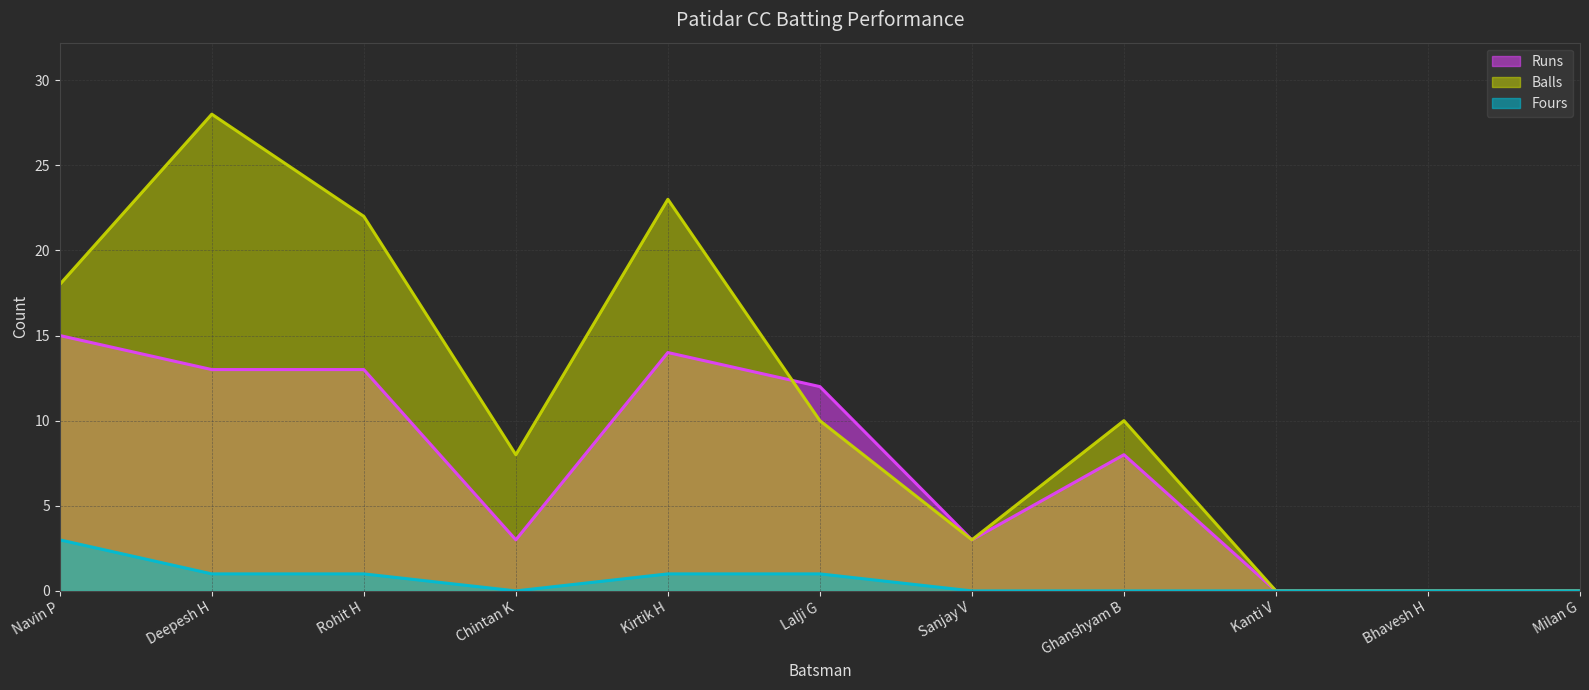

How many distinct data groups are displayed?

3